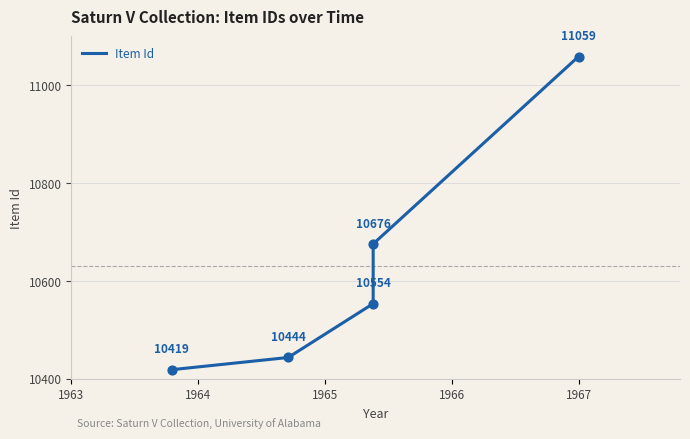

Between 1966 and 1964, which is larger?

1966